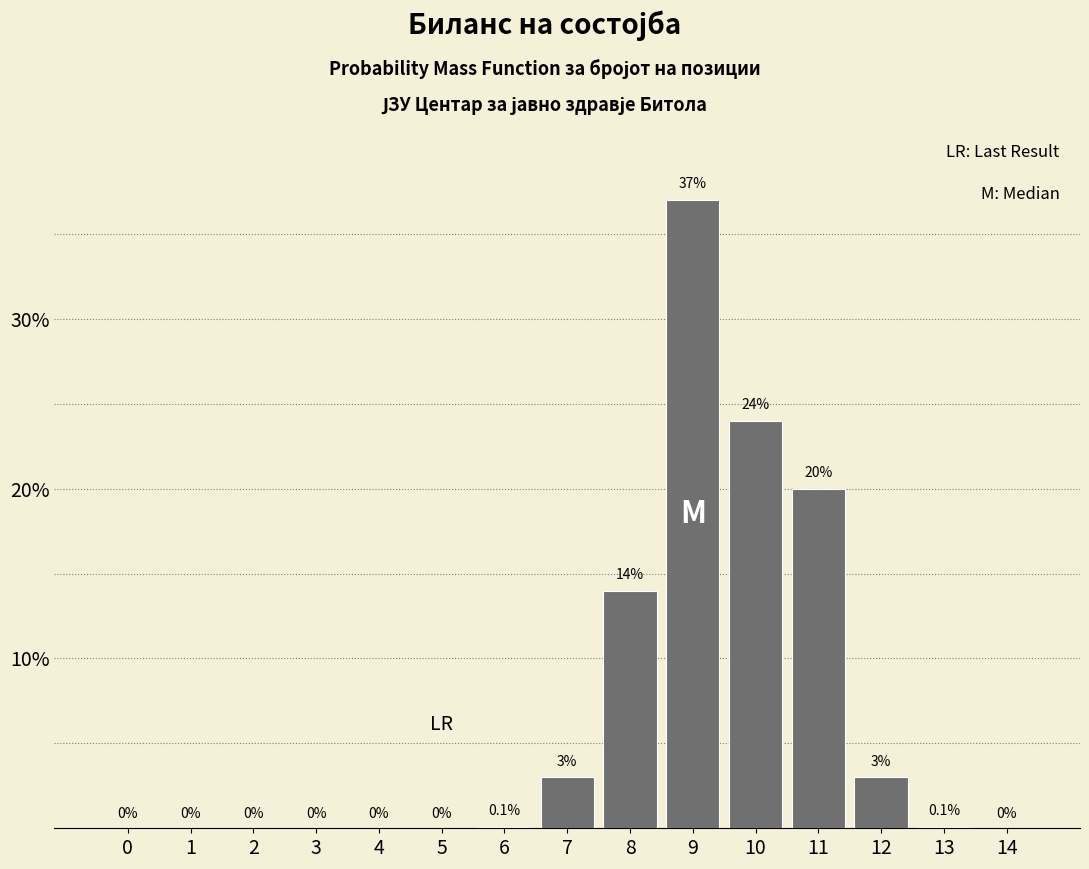

Reading left to right, transcribe all the data shown in this chart.

0=0.0	1=0.0	2=0.0	3=0.0	4=0.0	5=0.0	6=0.1	7=3.0	8=14.0	9=37.0	10=24.0	11=20.0	12=3.0	13=0.1	14=0.0